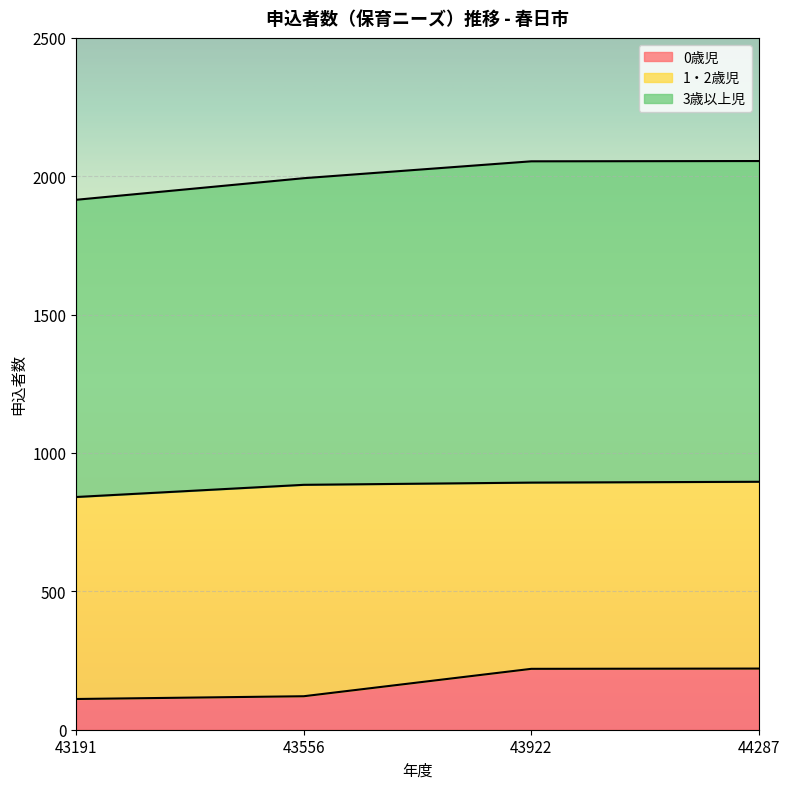

True or false: 0歳児 and 3歳以上児 cross at least once.

False